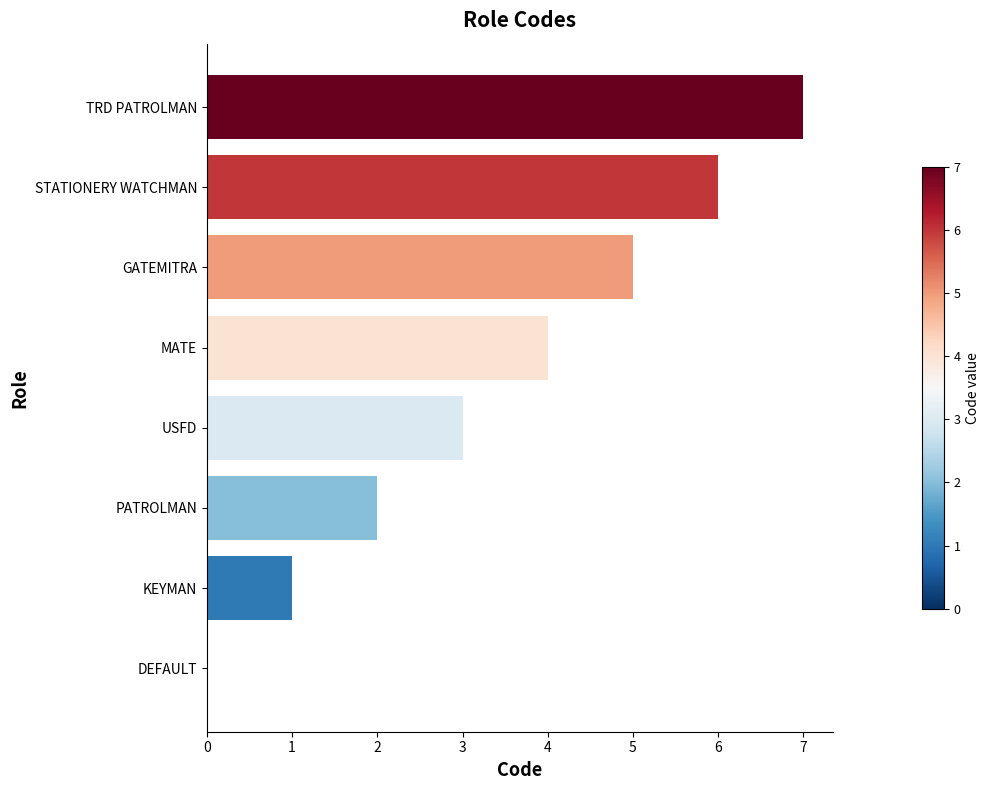

What value does the data have at TRD PATROLMAN?

7